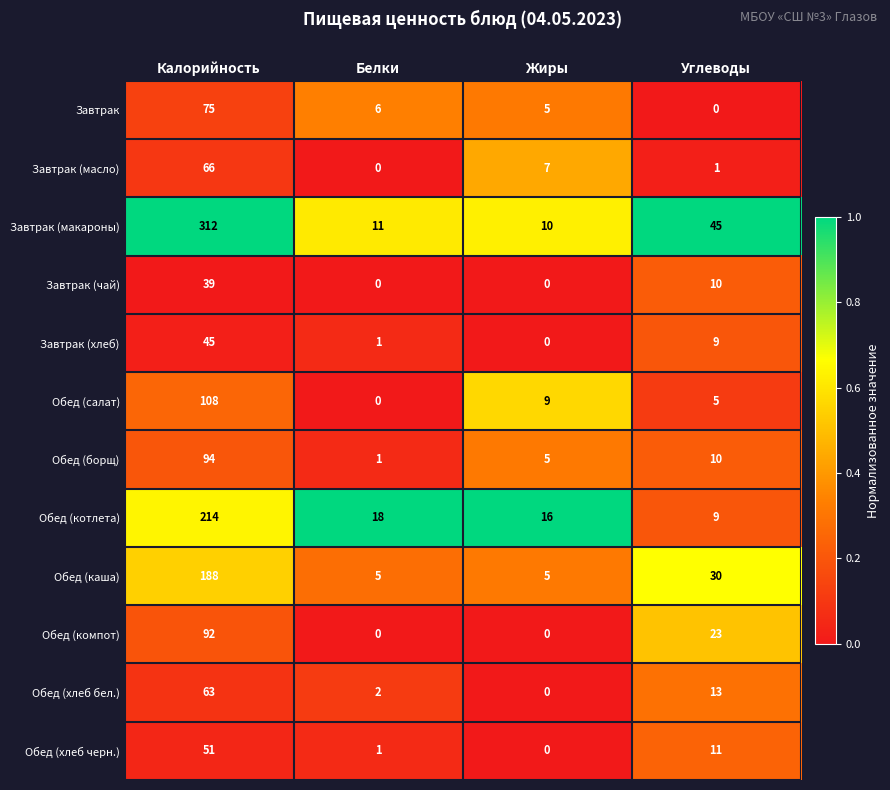

What is the spread (max minus min) of values at Калорийность?

273